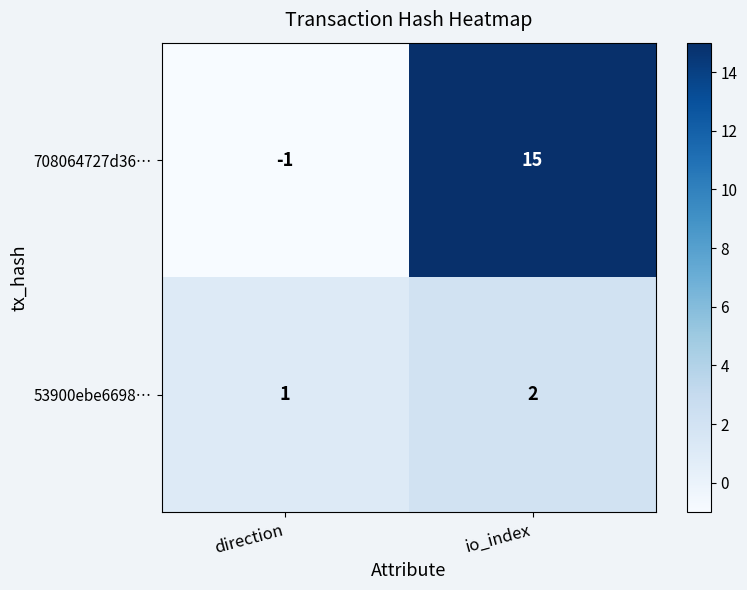

What is the spread (max minus min) of values at io_index?

13